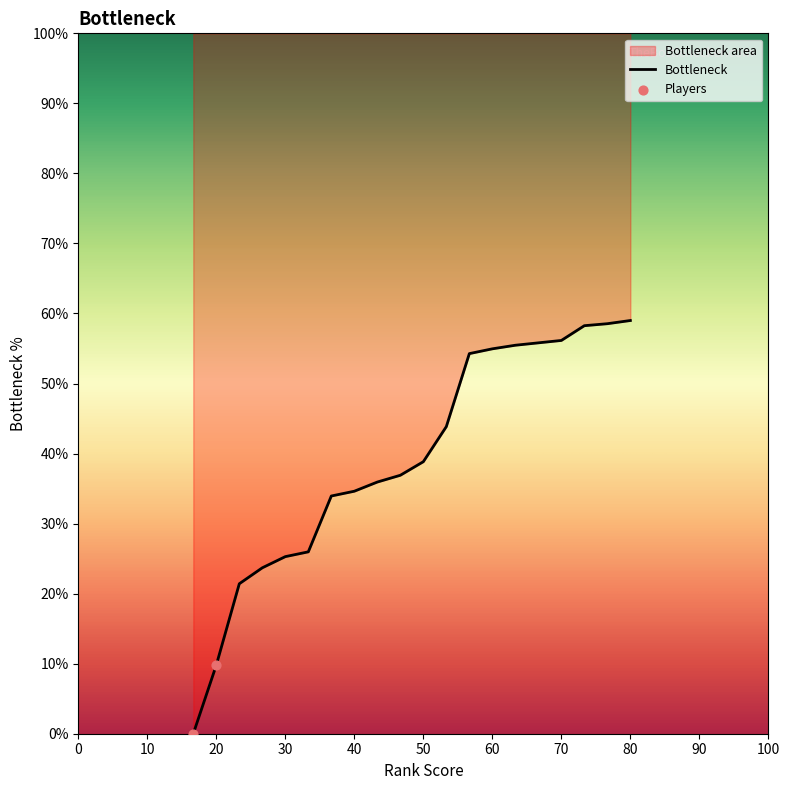

Approximately how many times larger is the value at 12 compared to 23?

0.6